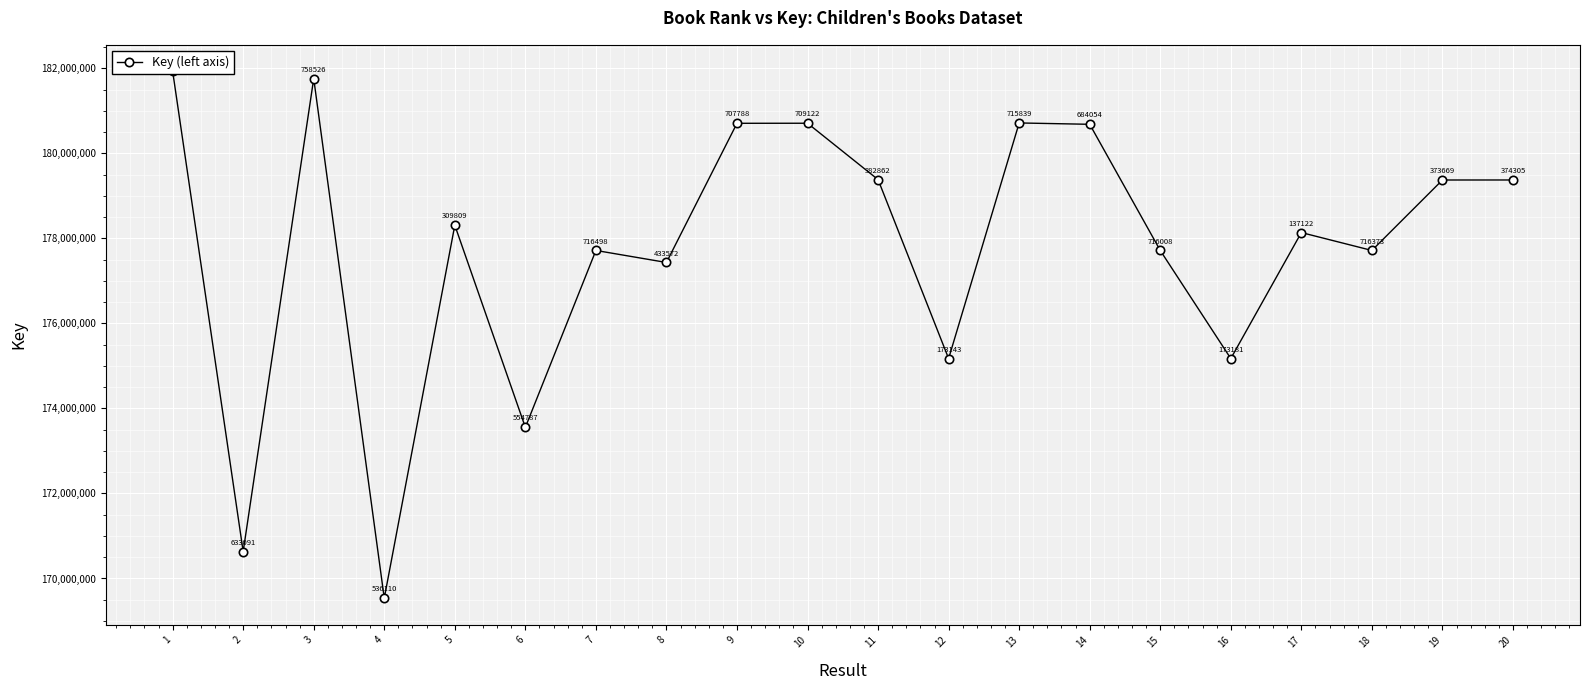

Reading left to right, transcribe all the data shown in this chart.

181933675	170633091	181758526	169536110	178309809	173554787	177716498	177433572	180707788	180709122	179382862	175173143	180715839	180684054	177716008	175173181	178137122	177716373	179373669	179374305